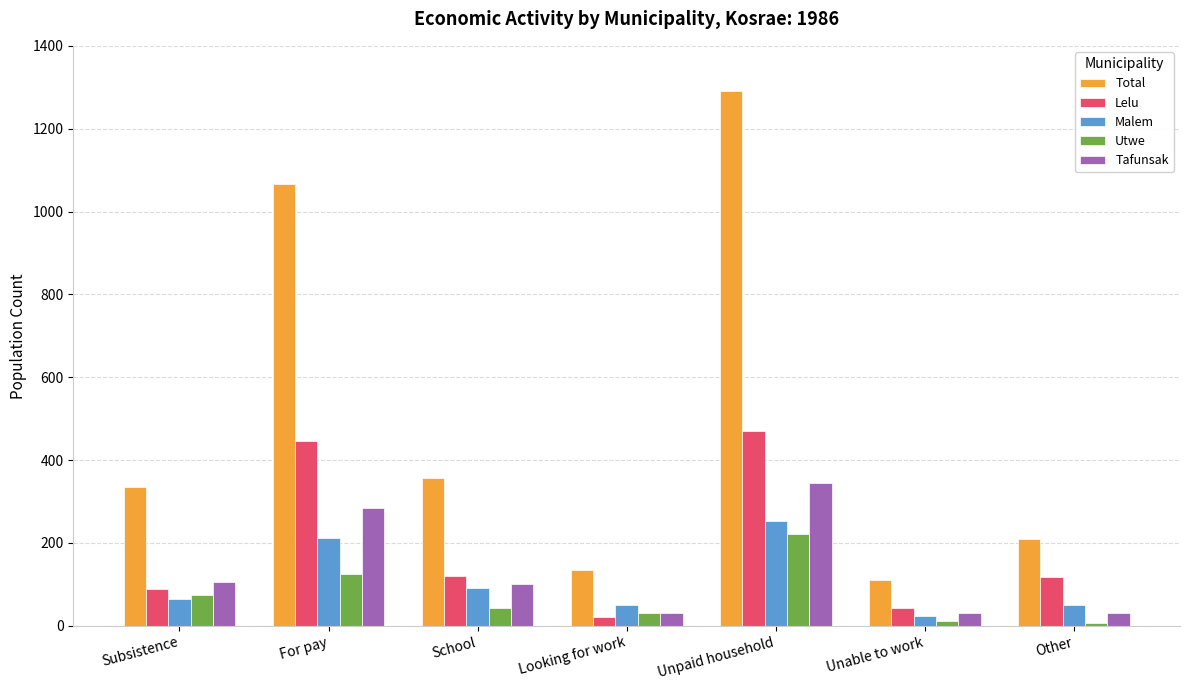

What is the label of the 7th bar from the right?

Subsistence